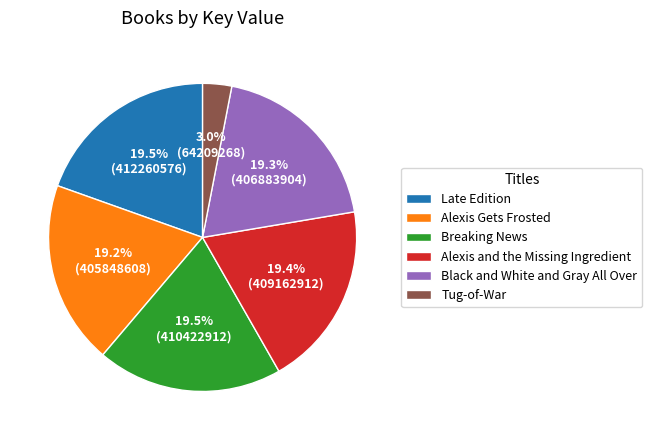

What percentage is NOT represented by Breaking News?

80.5%